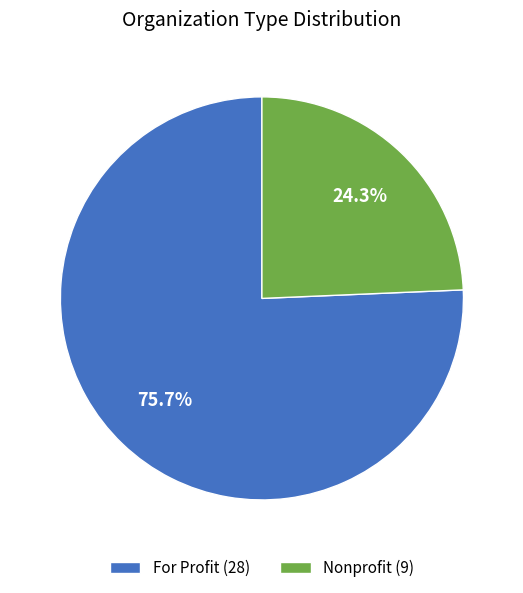

What is the majority slice?

For Profit